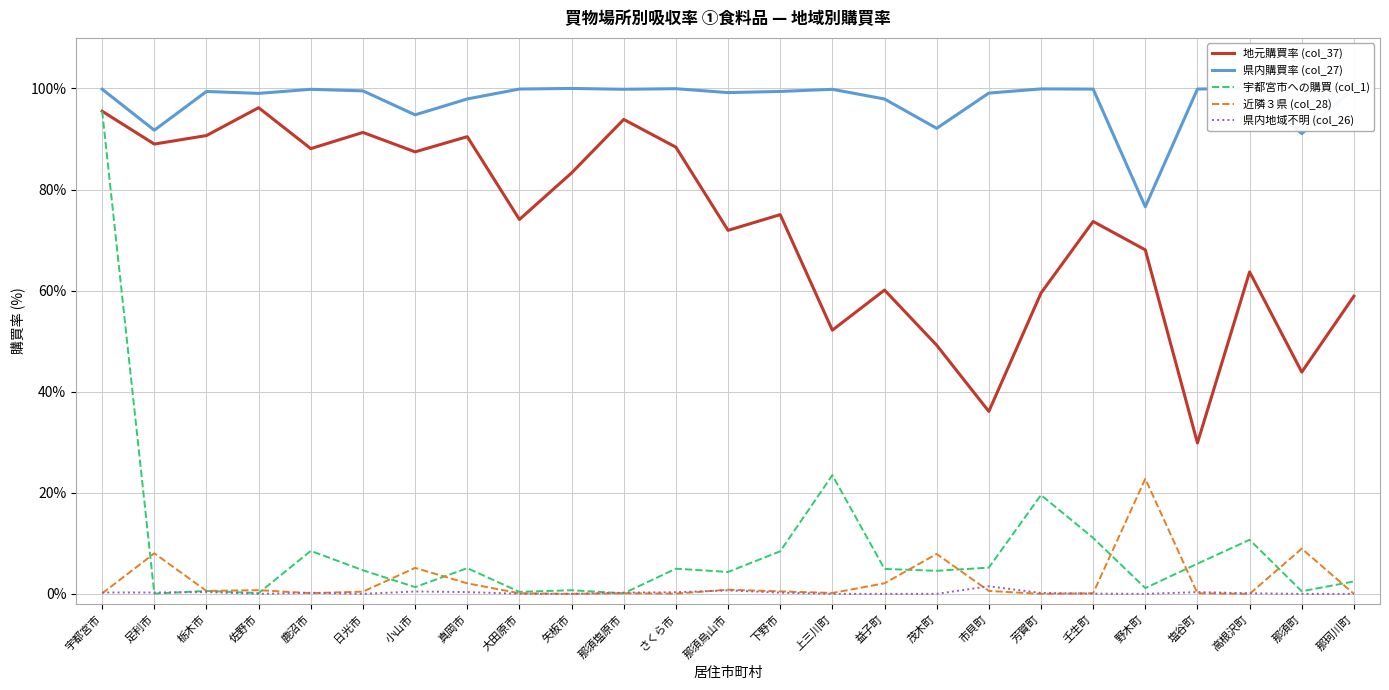

The 県内地域不明 (col_26) series shows 0.3 at 鹿沼市. True or false?

False